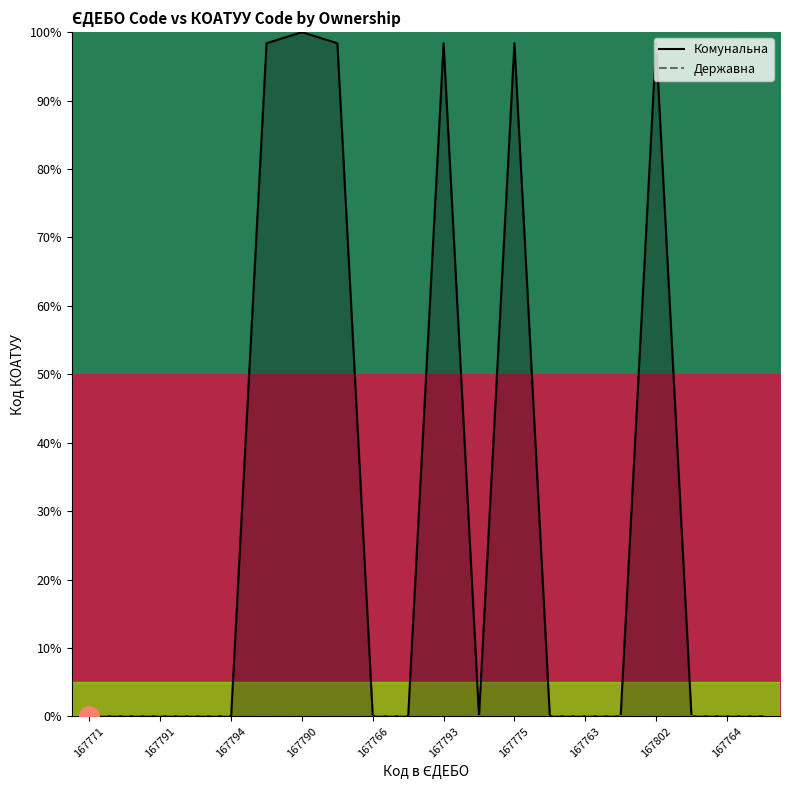

What is the label of the 13th point from the right?

167772